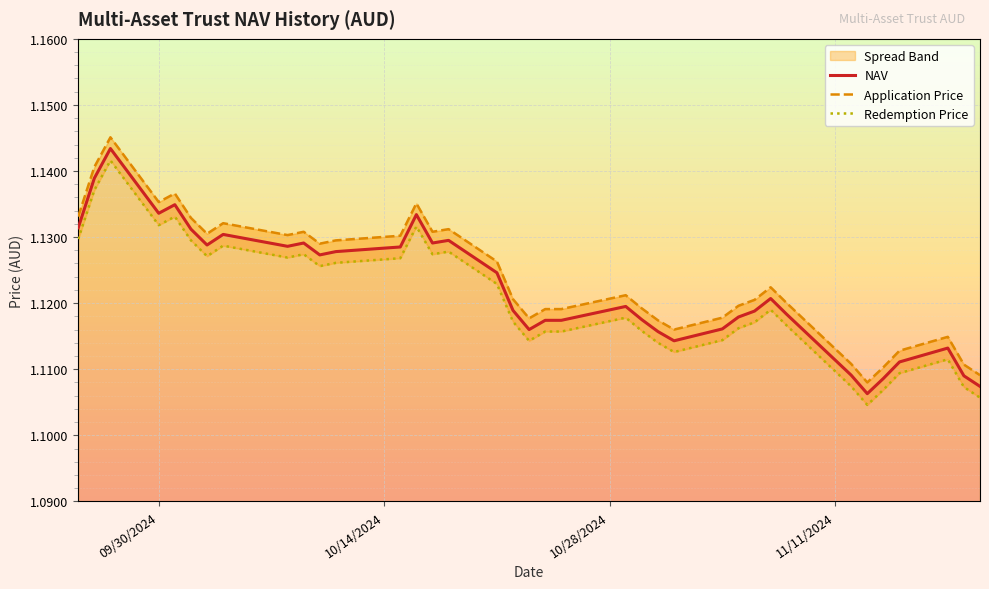

The value of Redemption Price at 19 is 0.3. True or false?

False